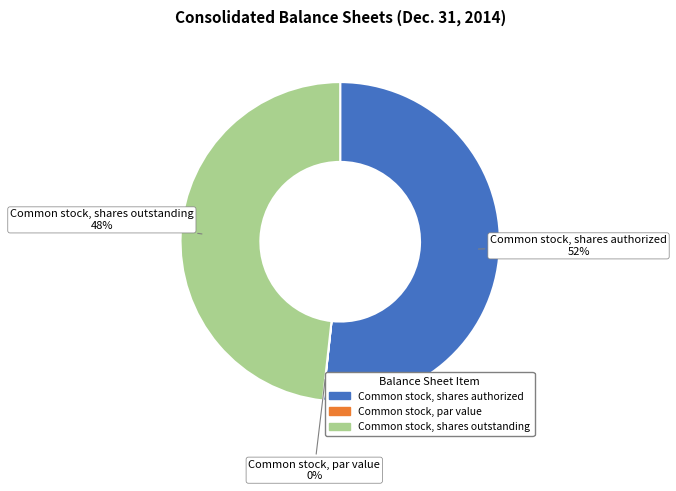

The Common stock, shares outstanding slice represents 62% of the pie. True or false?

False